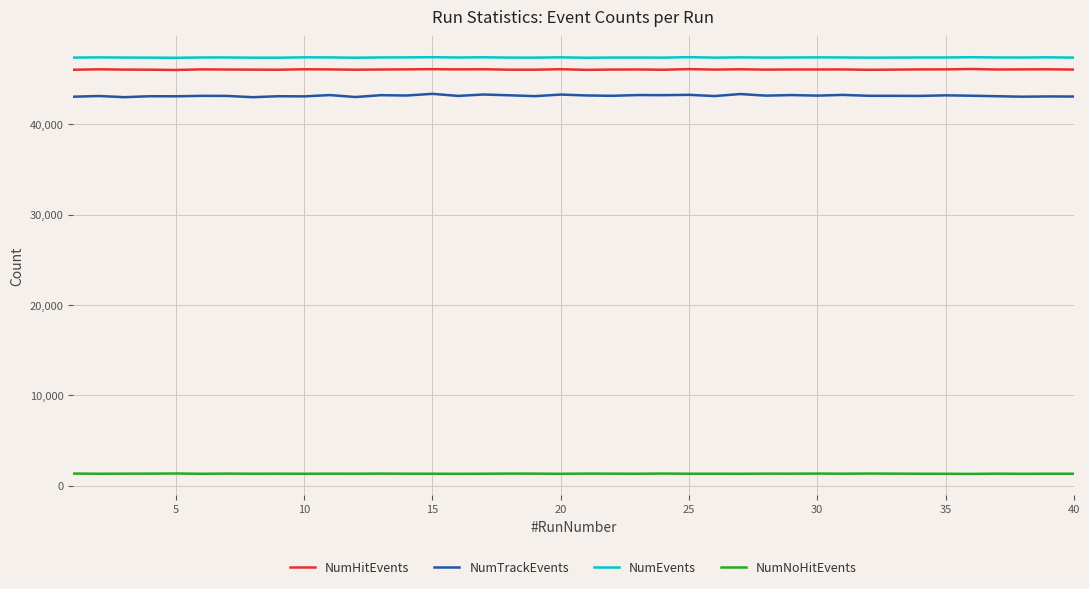

Which series has the widest spread of values?

NumTrackEvents